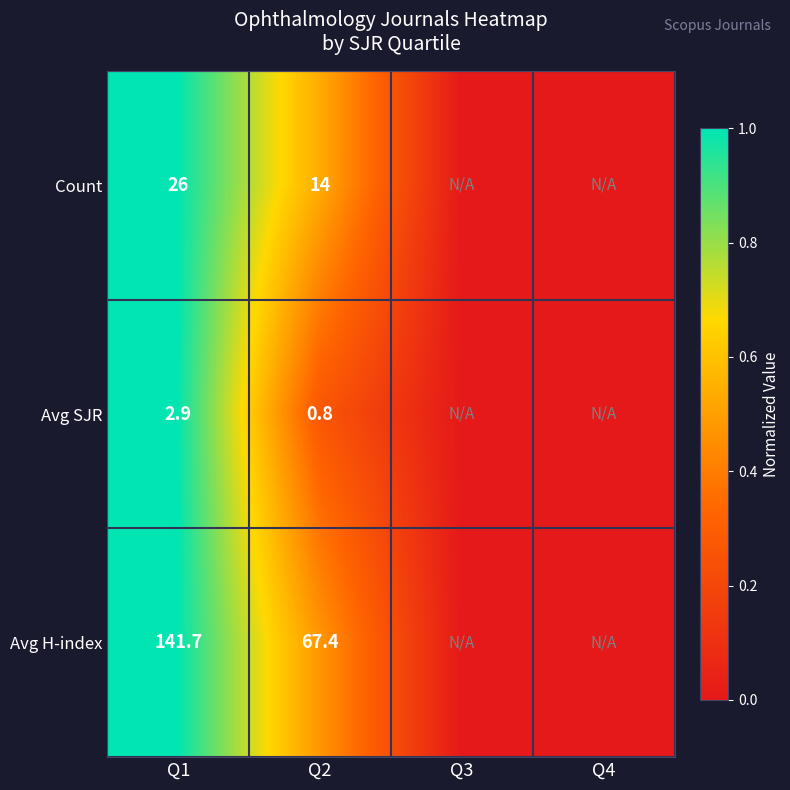

The value of Avg SJR at Q2 is 0.8. True or false?

True